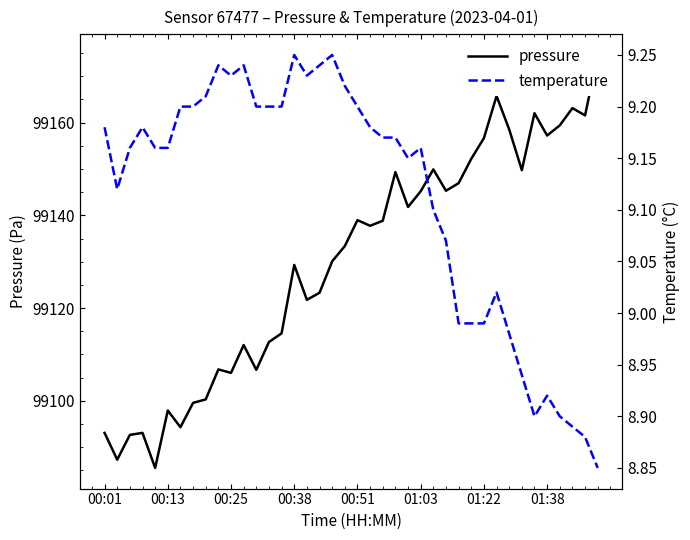

How many lines are shown in the chart?

2